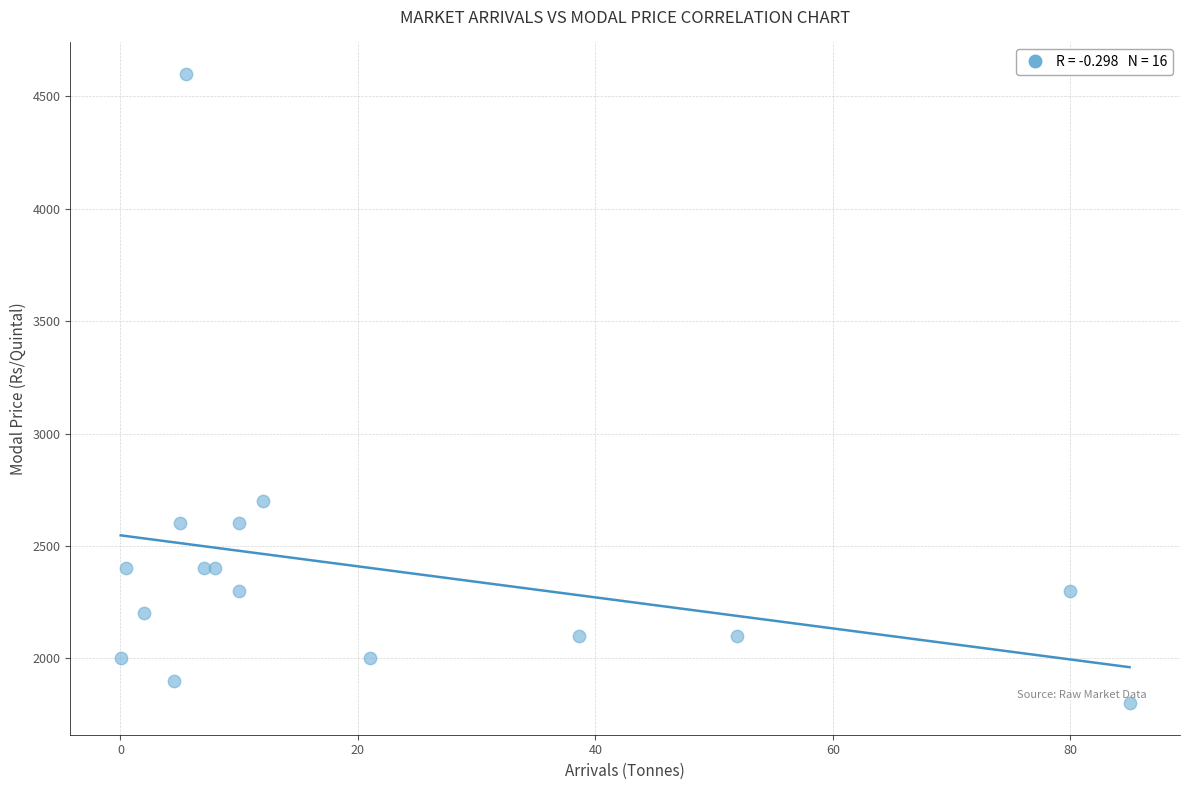

What Y value in the scatter plot is closest to 3200?

2700